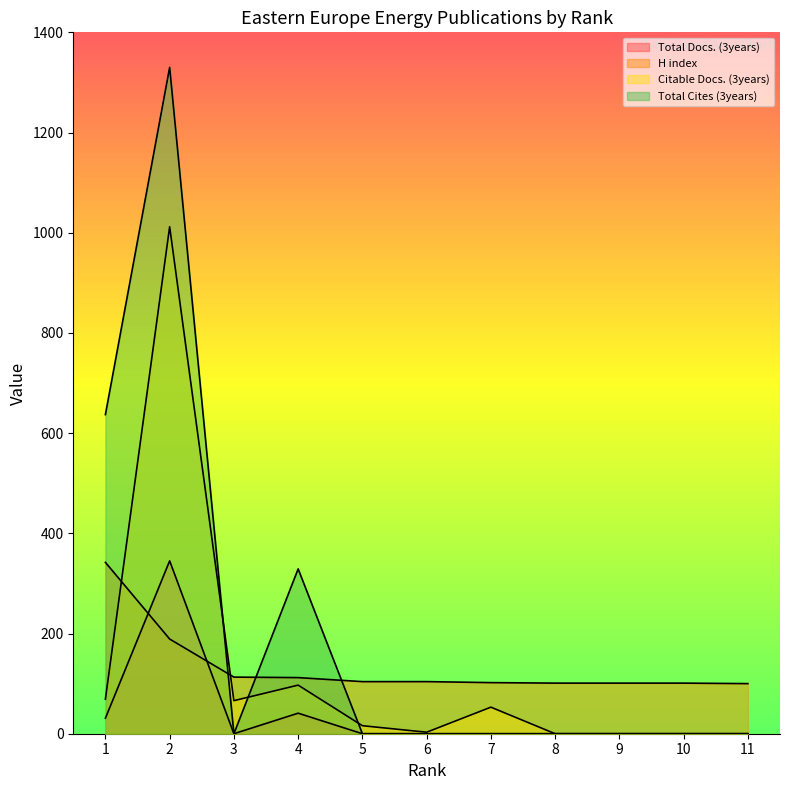

Reading left to right, transcribe all the data shown in this chart.

Total Docs. (3years): 31	345	0	41	0	0	0	0	0	0	0
H index: 342	189	113	112	104	104	102	101	101	101	100
Citable Docs. (3years): 69	1012	66	97	16	3	53	0	0	0	0
Total Cites (3years): 637	1330	0	329	0	0	0	0	0	0	0